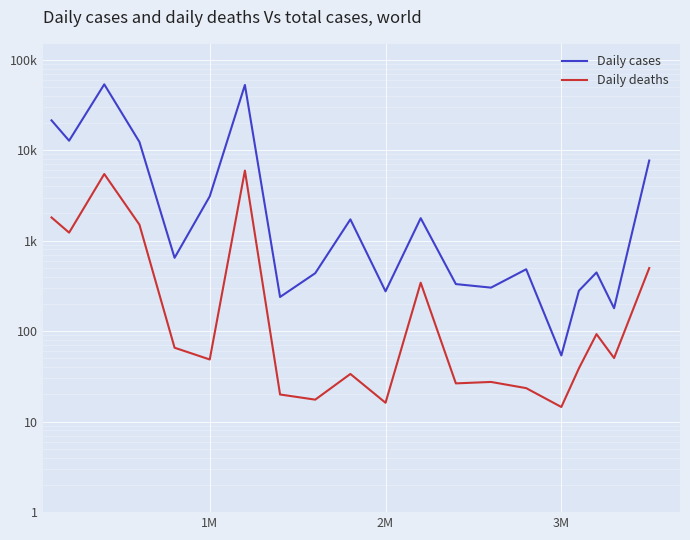

What is the difference between the maximum and minimum values in the Daily deaths series?

5944.3